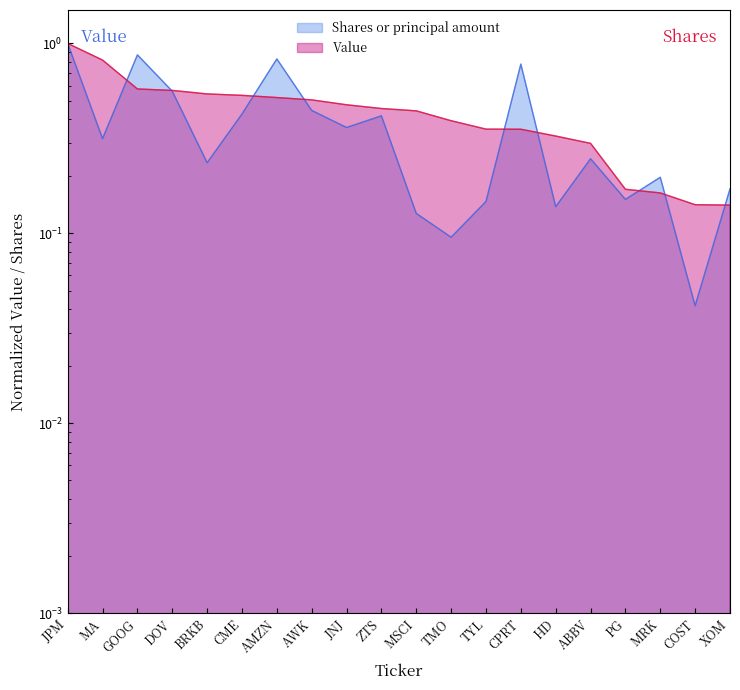

True or false: Value and Shares or principal amount cross at least once.

True